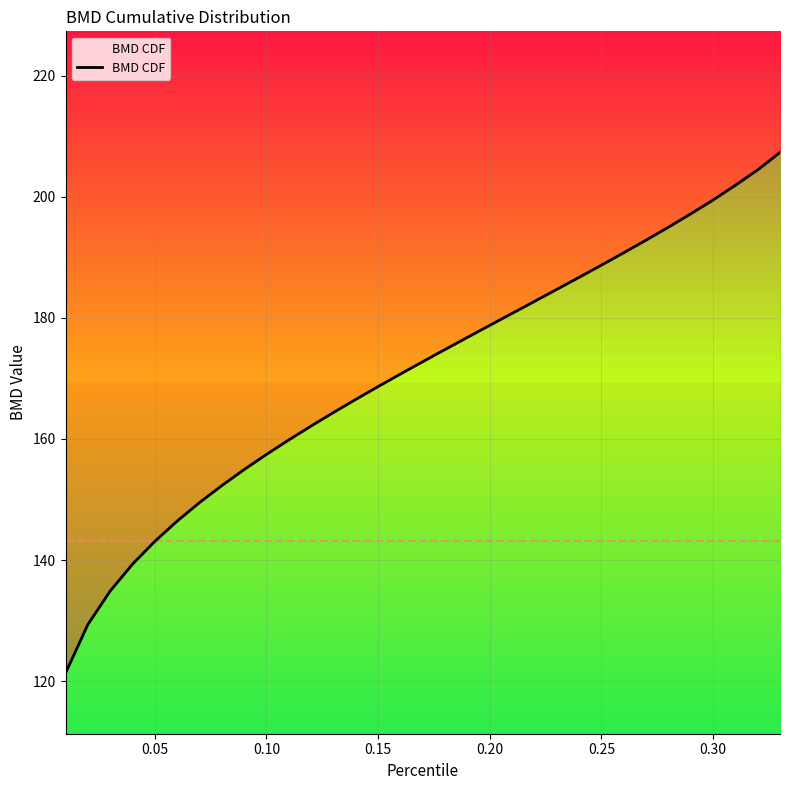

Is this an area chart (filled region under the line)?

No